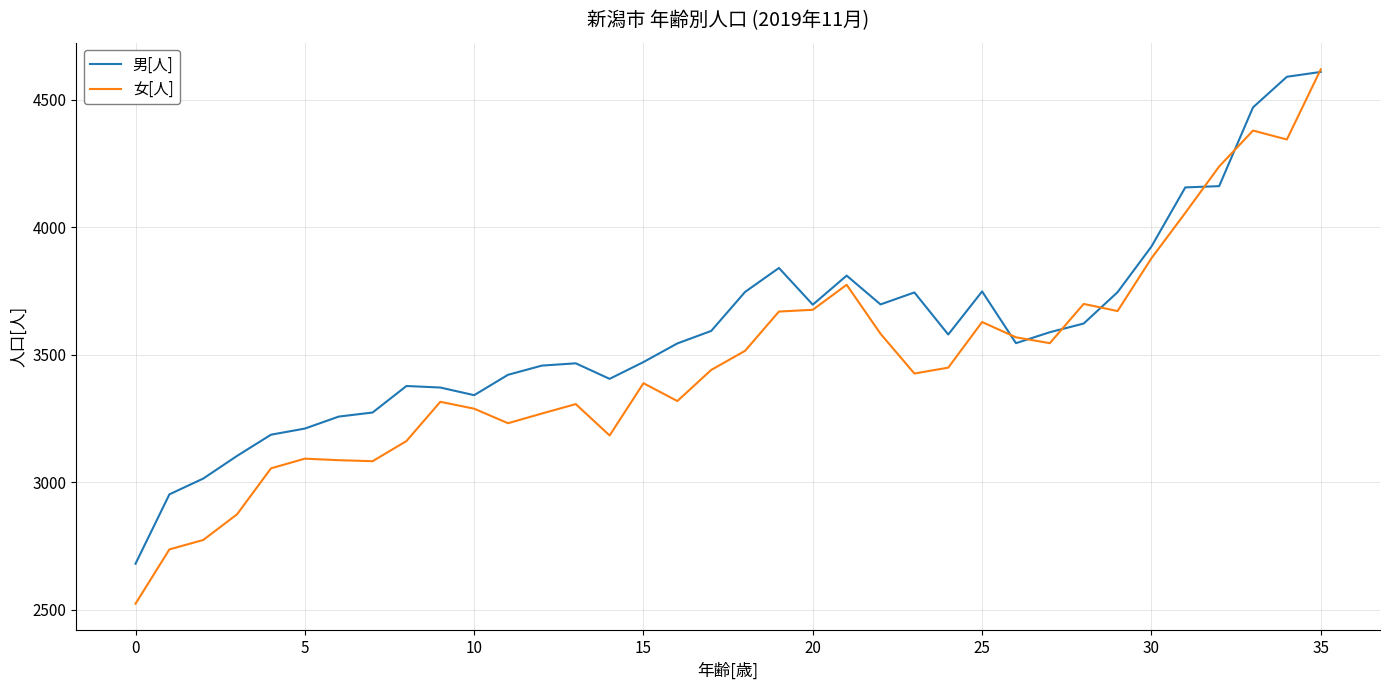

What is the minimum value for 女[人]?

2524